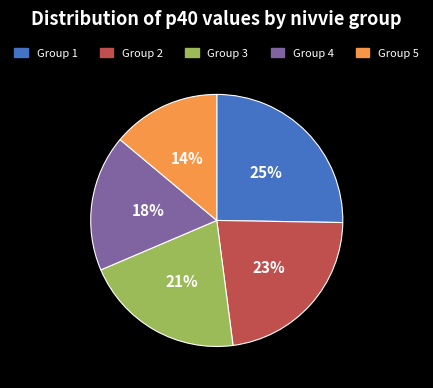

How many slices are in this pie chart?

5